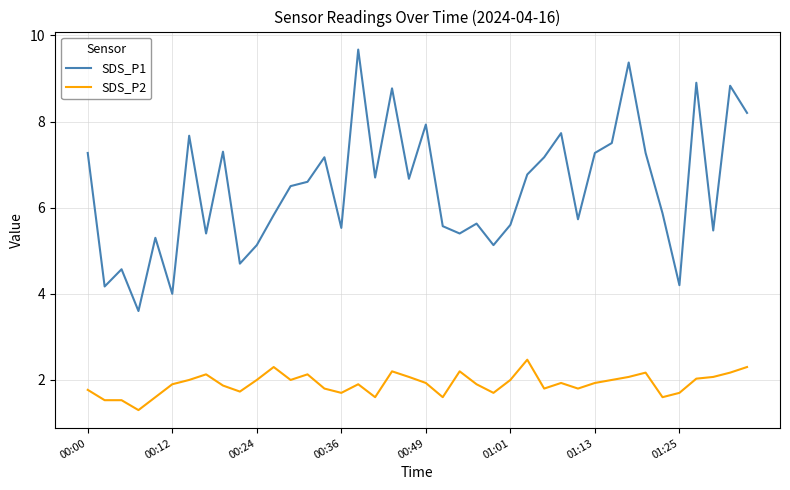

Which series has the widest spread of values?

SDS_P1